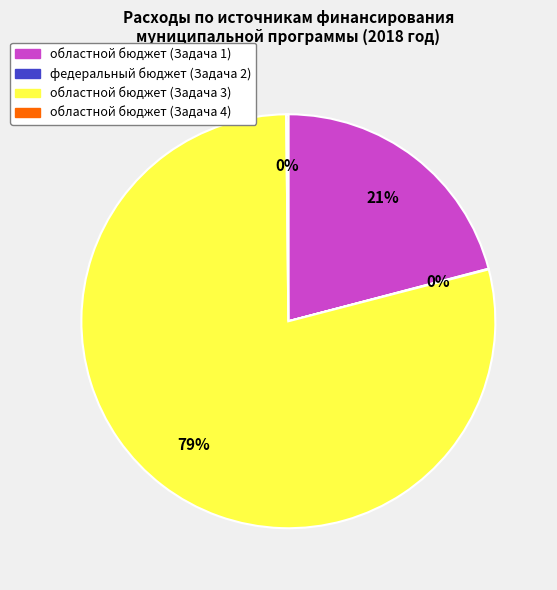

What is the majority slice?

областной бюджет (Задача 3)